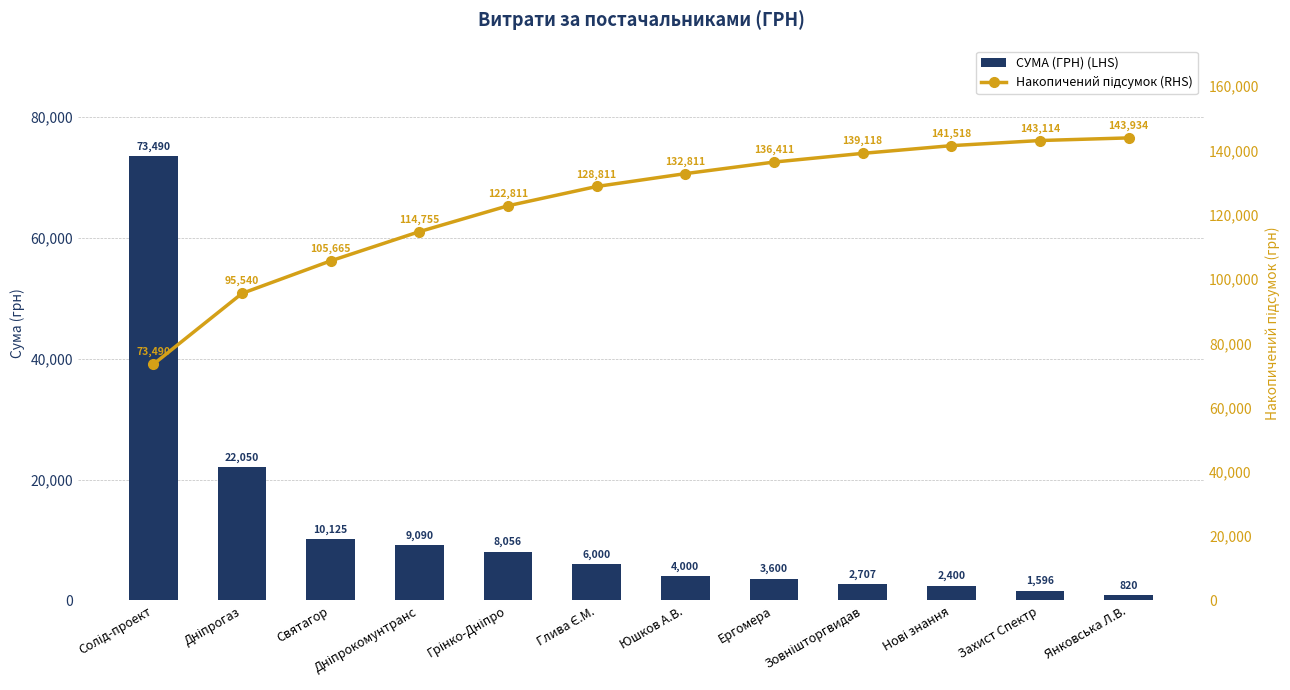

Reading left to right, list all the values displayed in this chart.

СУМА (ГРН) (LHS): 73490.0	22049.7	10125.0	9090.0	8056.2	6000.0	4000.0	3600.0	2707.0	2400.0	1596.0	820.0
Накопичений підсумок (RHS): 73490.0	95539.7	105664.7	114754.7	122810.9	128810.9	132810.9	136410.9	139117.9	141517.9	143113.9	143933.9